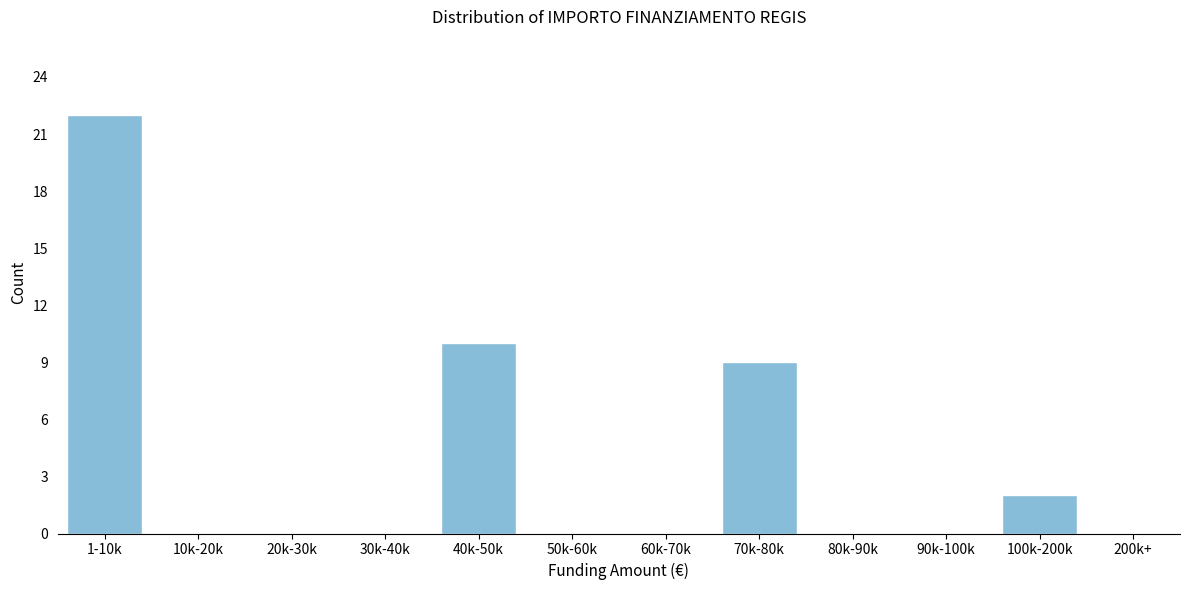

Reading left to right, transcribe all the data shown in this chart.

1-10k=22	10k-20k=0	20k-30k=0	30k-40k=0	40k-50k=10	50k-60k=0	60k-70k=0	70k-80k=9	80k-90k=0	90k-100k=0	100k-200k=2	200k+=0